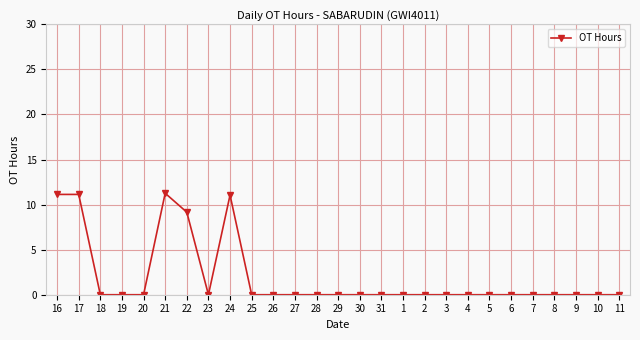

What position from the left is 7?

23